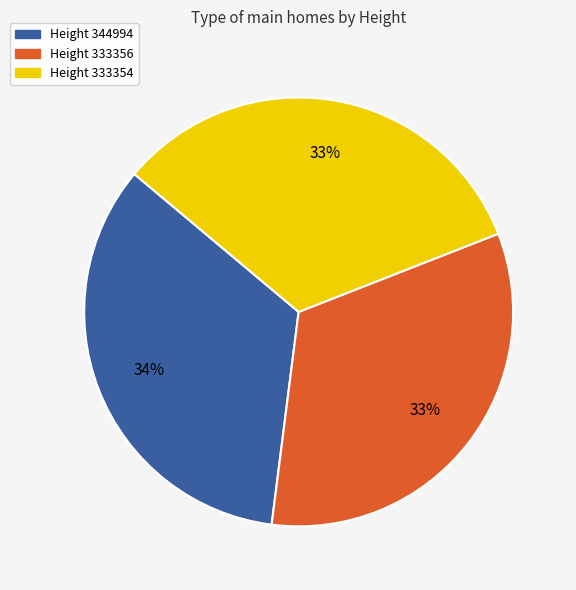

To the nearest percent, what is the difference between the largest and smallest slice percentages?

1%